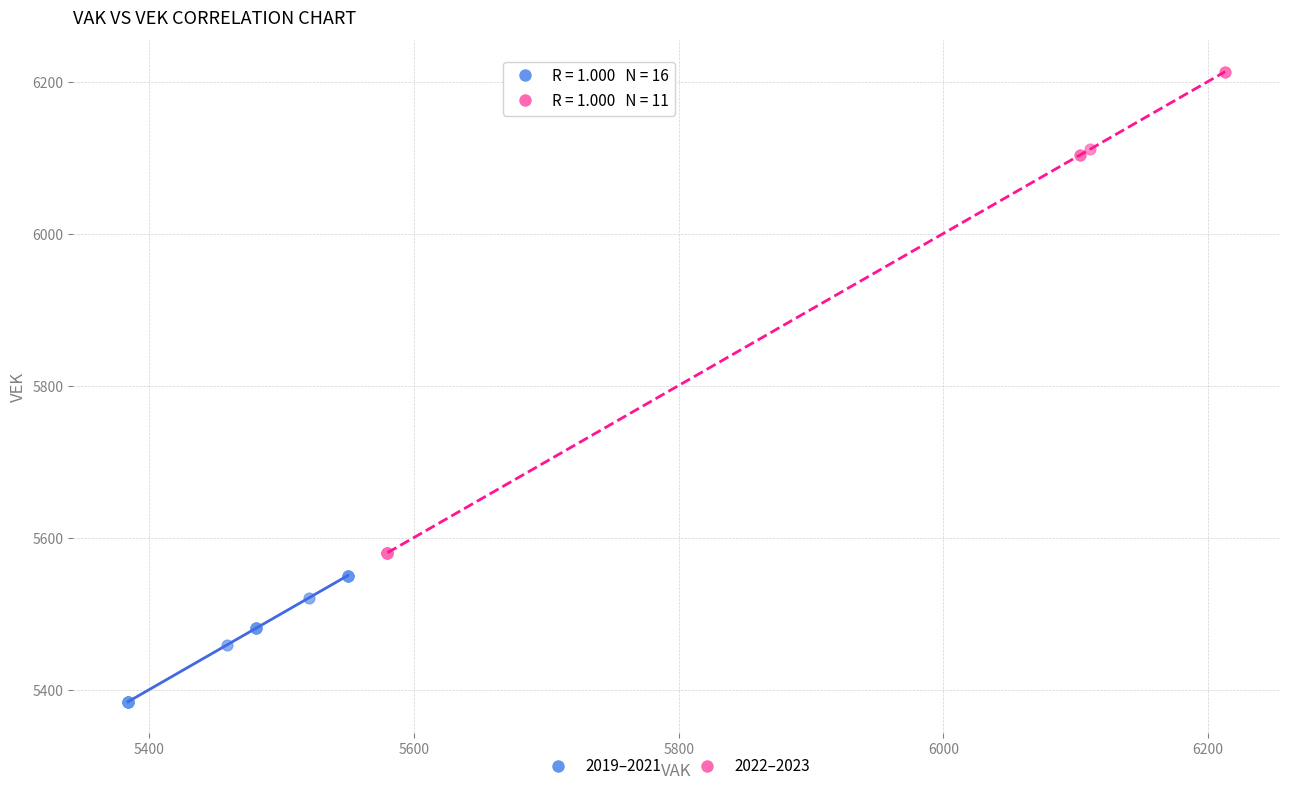

Which series reaches the maximum Y coordinate?

2022–2023